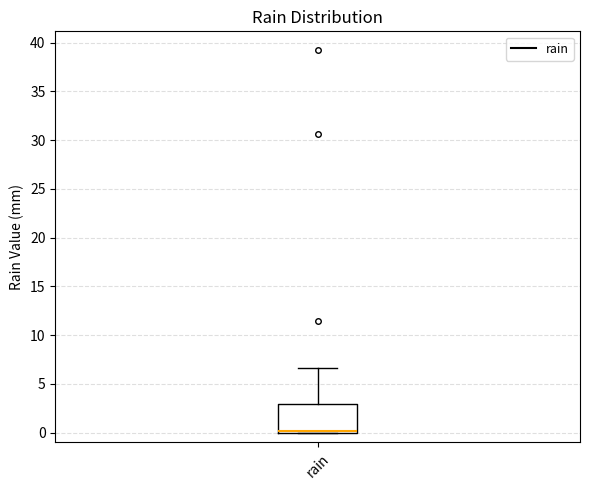

Where is the lower edge of the box for rain on the y-axis? The values are not printed on the chart, so give them approximately, as read against the axis.

0.0